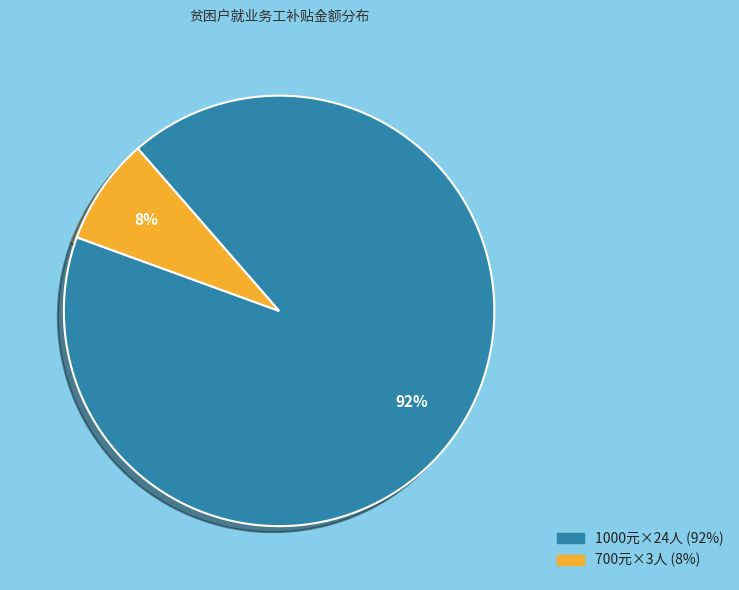

To the nearest percent, what is the average slice percentage?

50%